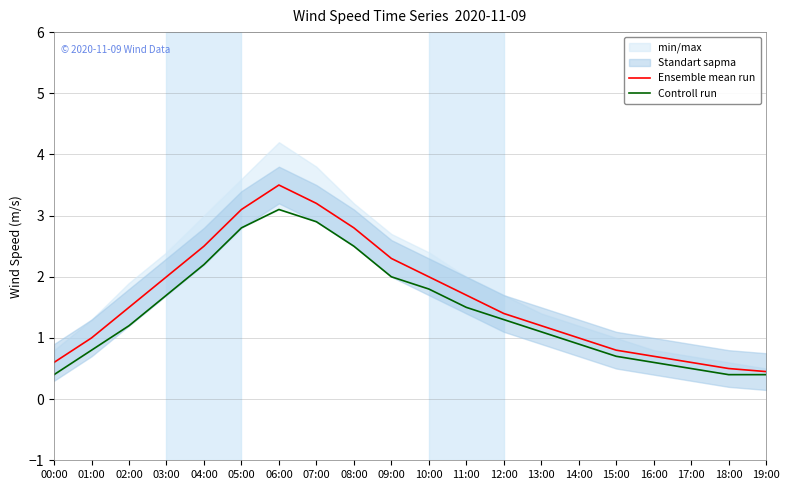

What is the value of the Controll run point at the 13th from the left?

1.3